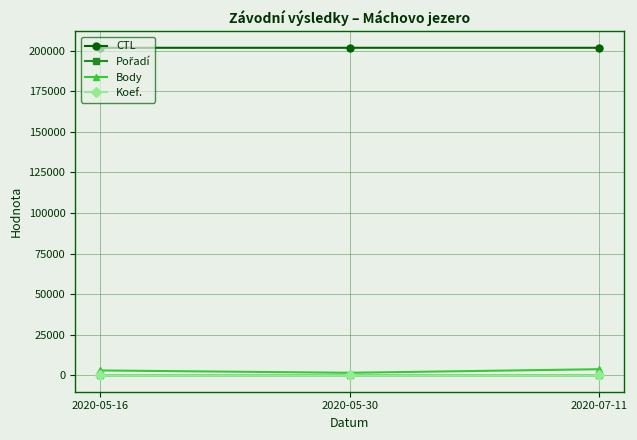

What is the label of the 1st point from the right?

2020-07-11